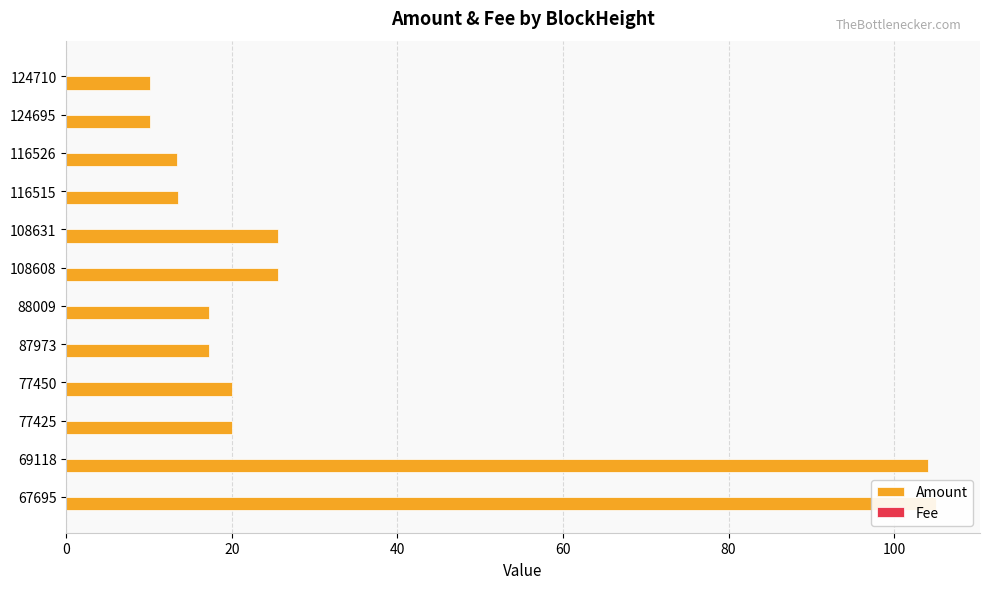

What position from the left is 100?

6